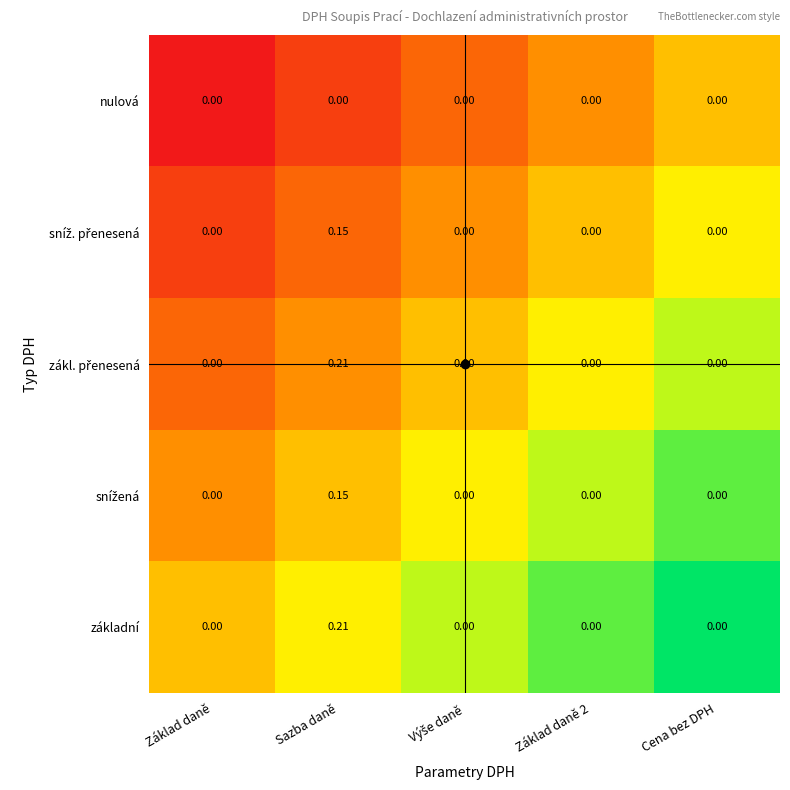

Which category has the highest value across all series?

Sazba daně